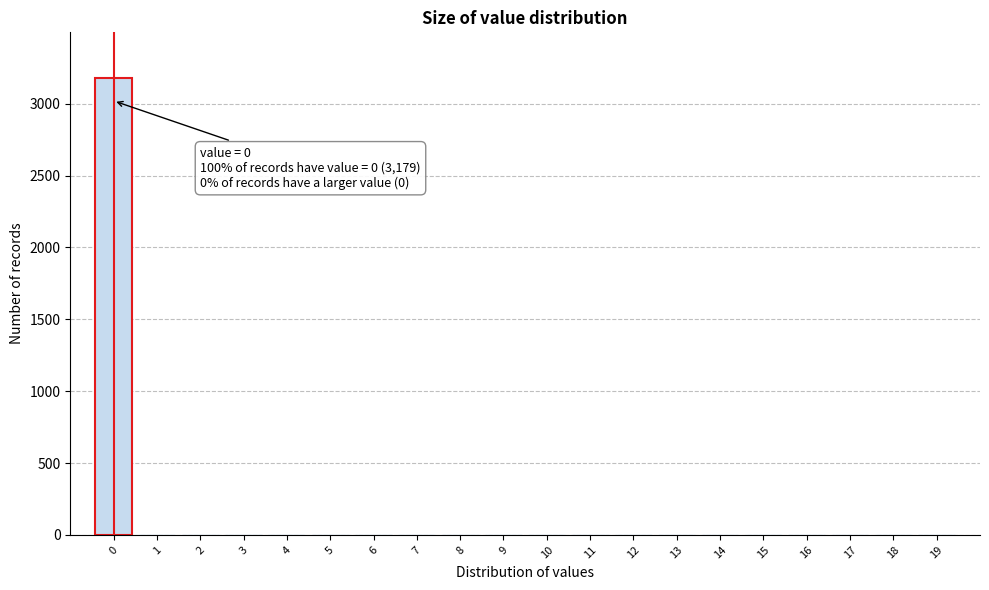

Reading right to left, what are all the values shown in this chart?

19=0	18=0	17=0	16=0	15=0	14=0	13=0	12=0	11=0	10=0	9=0	8=0	7=0	6=0	5=0	4=0	3=0	2=0	1=0	0=3179